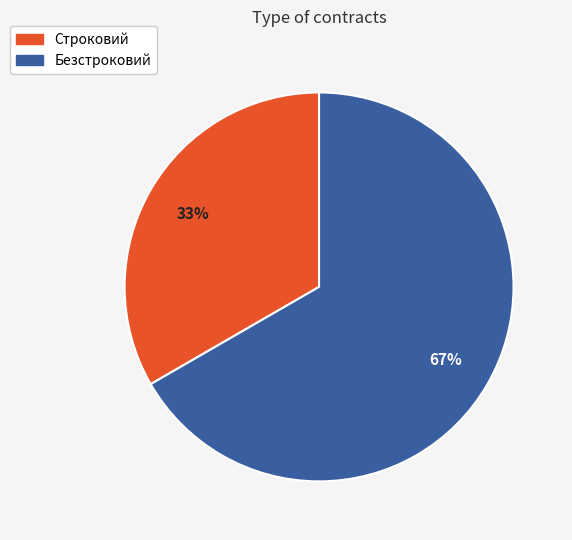

To the nearest percent, what percentage of the pie is Строковий?

33%